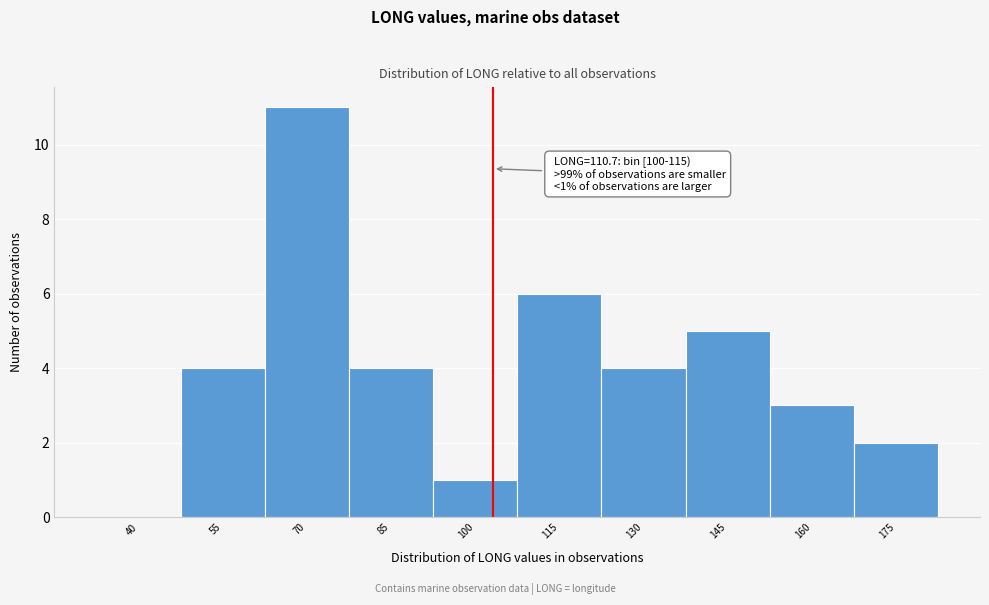

Reading right to left, what are all the values shown in this chart?

175=2	160=3	145=5	130=4	115=6	100=1	85=4	70=11	55=4	40=0